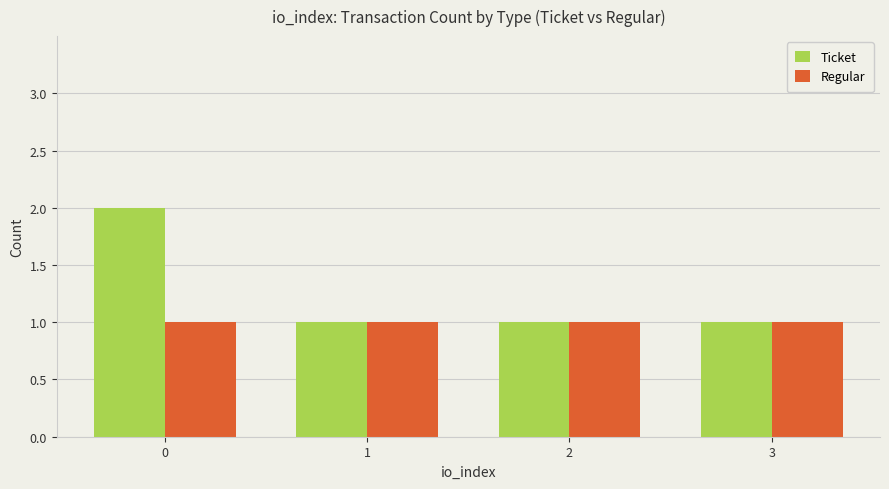

True or false: Ticket has a value of 1 at 2.

True